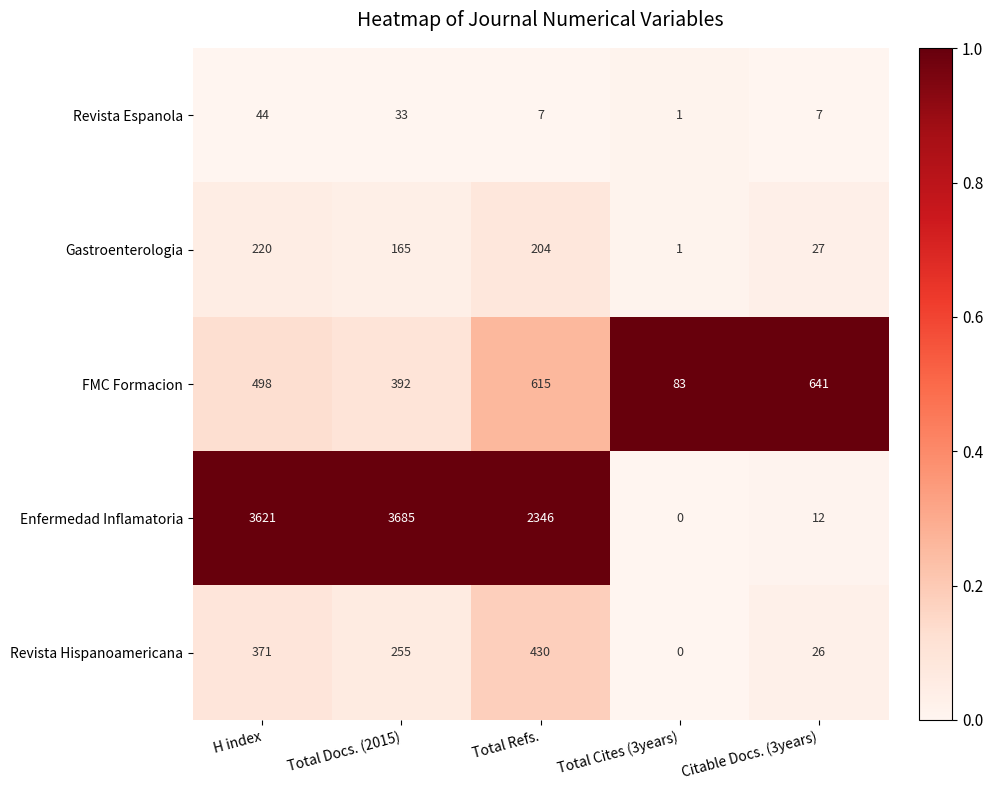

What is the spread (max minus min) of values at Total Cites (3years)?

83